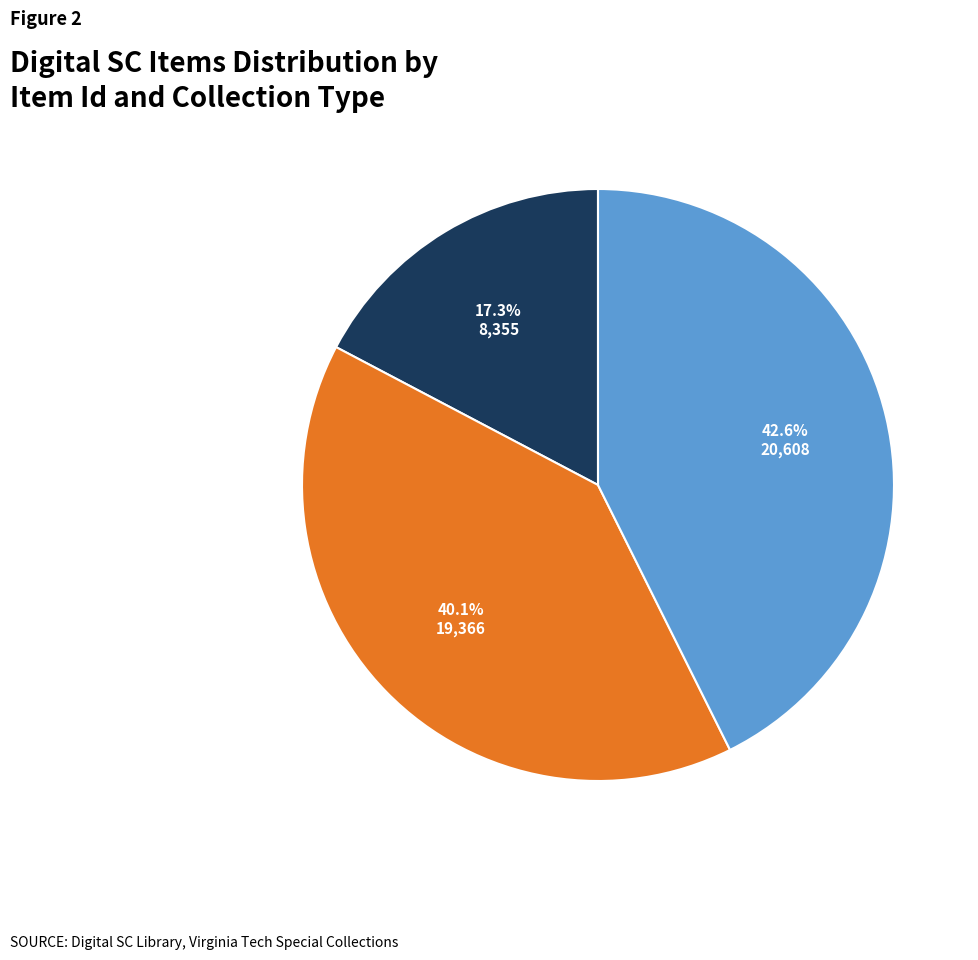

Is there any slice that represents more than half of the pie?

No